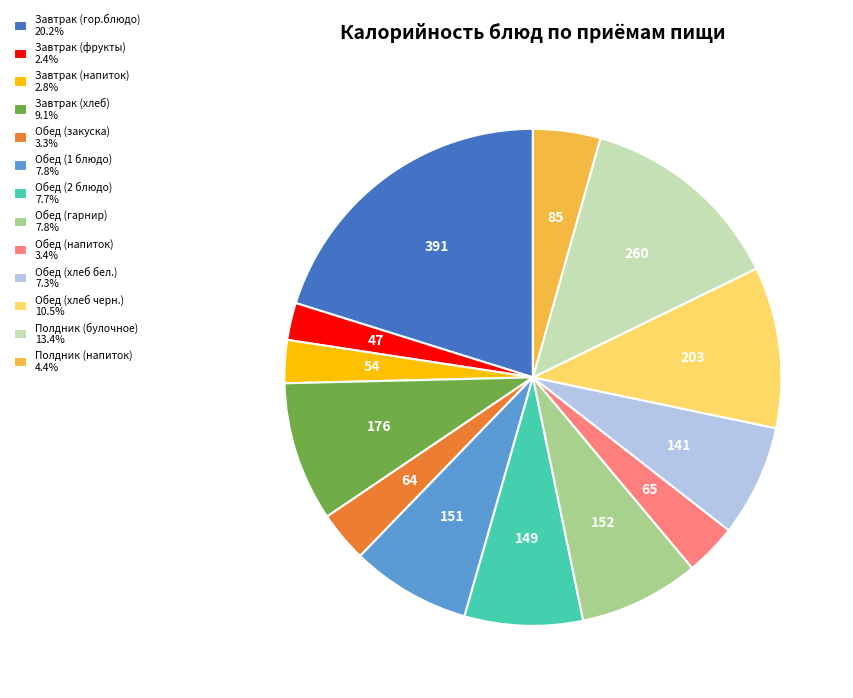

Is there any slice that represents more than half of the pie?

No